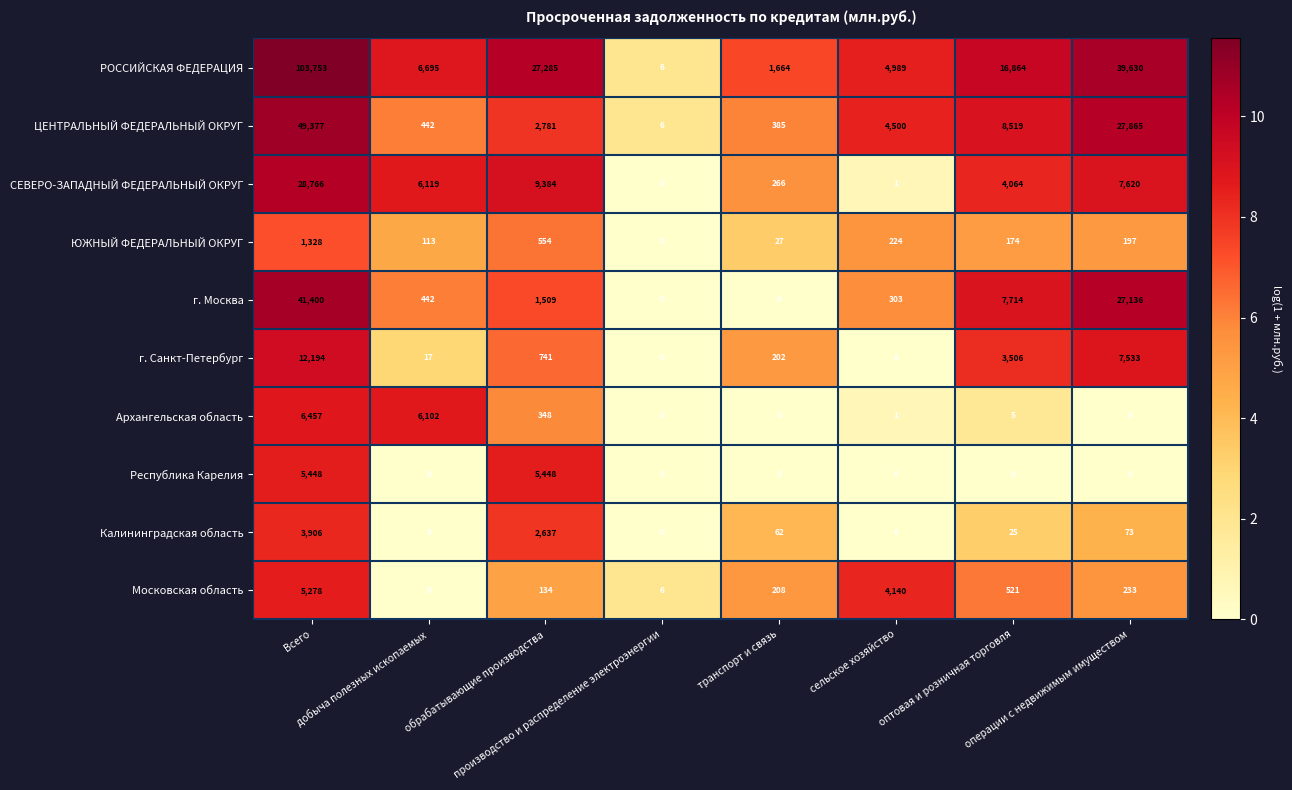

Rank the series by their maximum value, from highest to lowest.

РОССИЙСКАЯ ФЕДЕРАЦИЯ, ЦЕНТРАЛЬНЫЙ ФЕДЕРАЛЬНЫЙ ОКРУГ, г. Москва, СЕВЕРО-ЗАПАДНЫЙ ФЕДЕРАЛЬНЫЙ ОКРУГ, г. Санкт-Петербург, Архангельская область, Республика Карелия, Московская область, Калининградская область, ЮЖНЫЙ ФЕДЕРАЛЬНЫЙ ОКРУГ